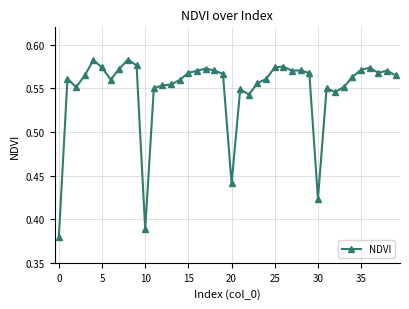

Count the values in the range 0 to 1.

40